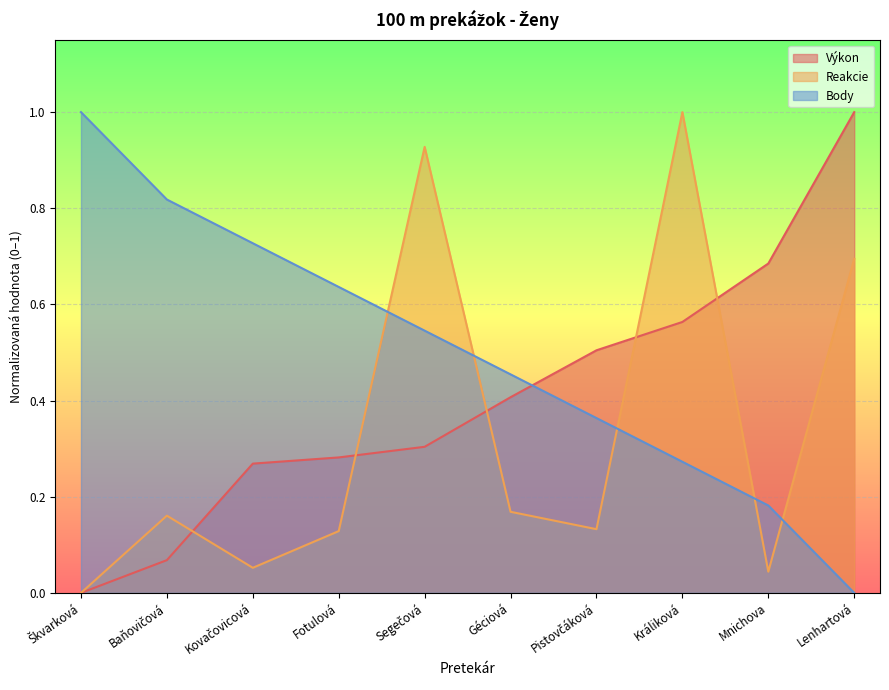

True or false: Výkon has a value of 0.6 at Lenhartová.

False